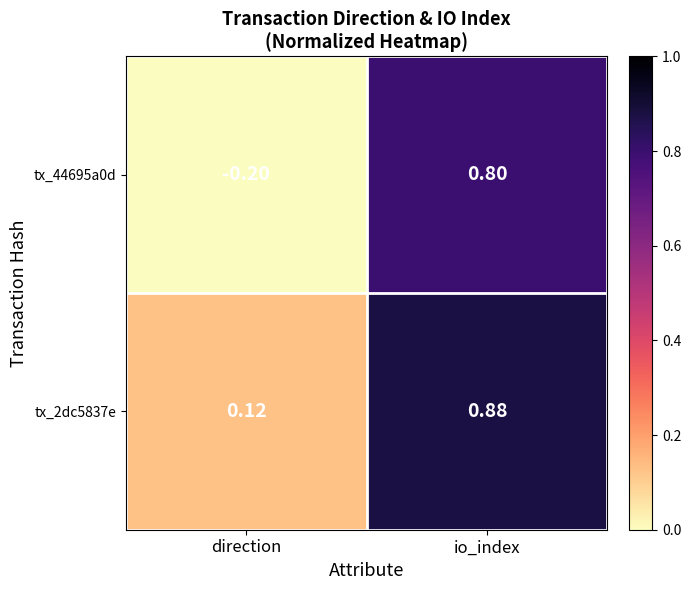

At which category is the sum across all series the highest?

io_index